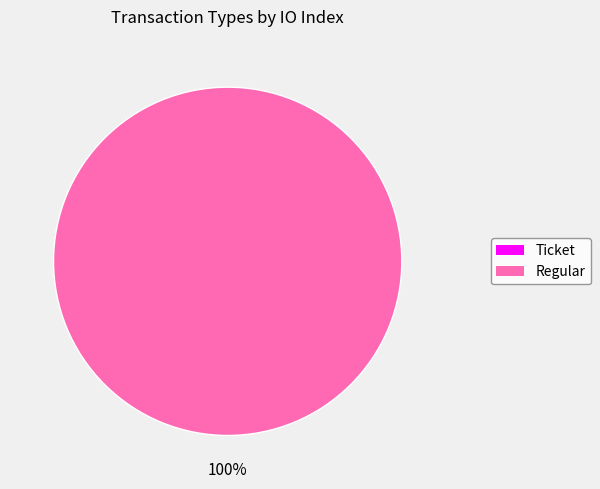

What is the largest slice in the pie chart?

Regular